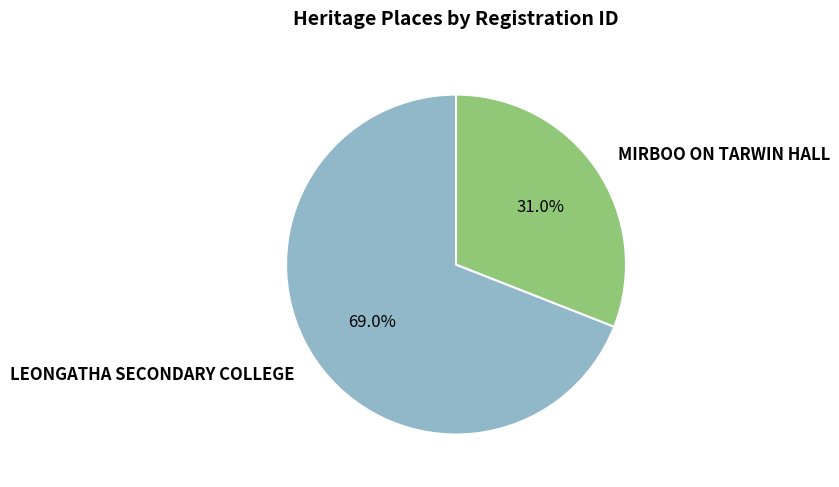

What is the total percentage of LEONGATHA SECONDARY COLLEGE and MIRBOO ON TARWIN HALL?

100.0%